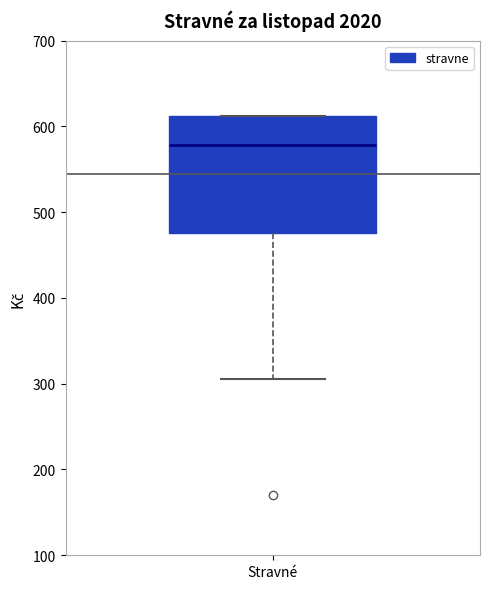

Read this box plot against the y-axis: the position of the median line, the range covered by the box, and the ends of both whiskers. The values are not printed on the chart, so give them approximately, as read against the axis.

median 580, box 480 to 610, whiskers 310 to 610